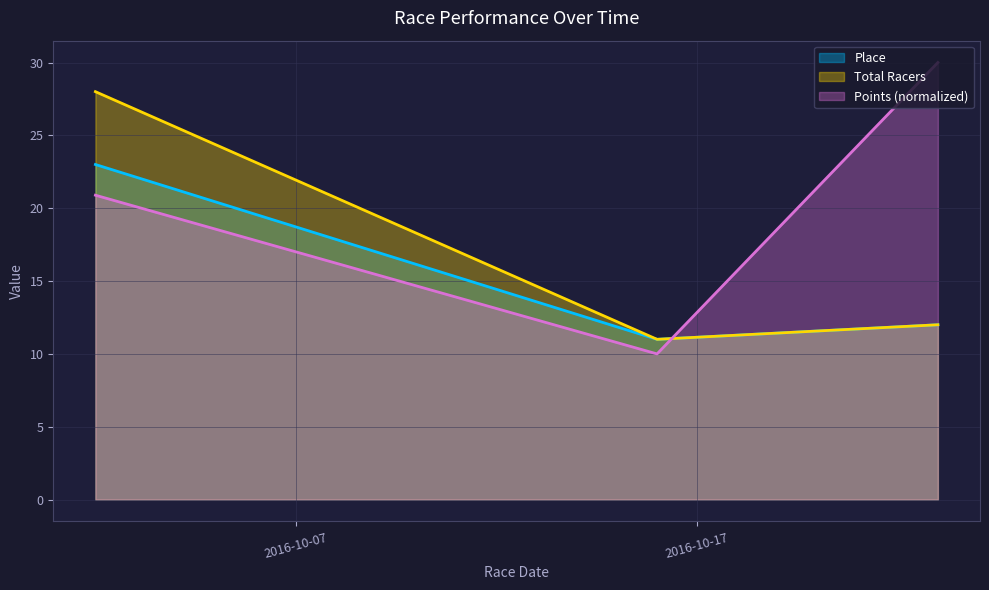

List the series in order of their overall mean, highest first.

Points (normalized), Total Racers, Place